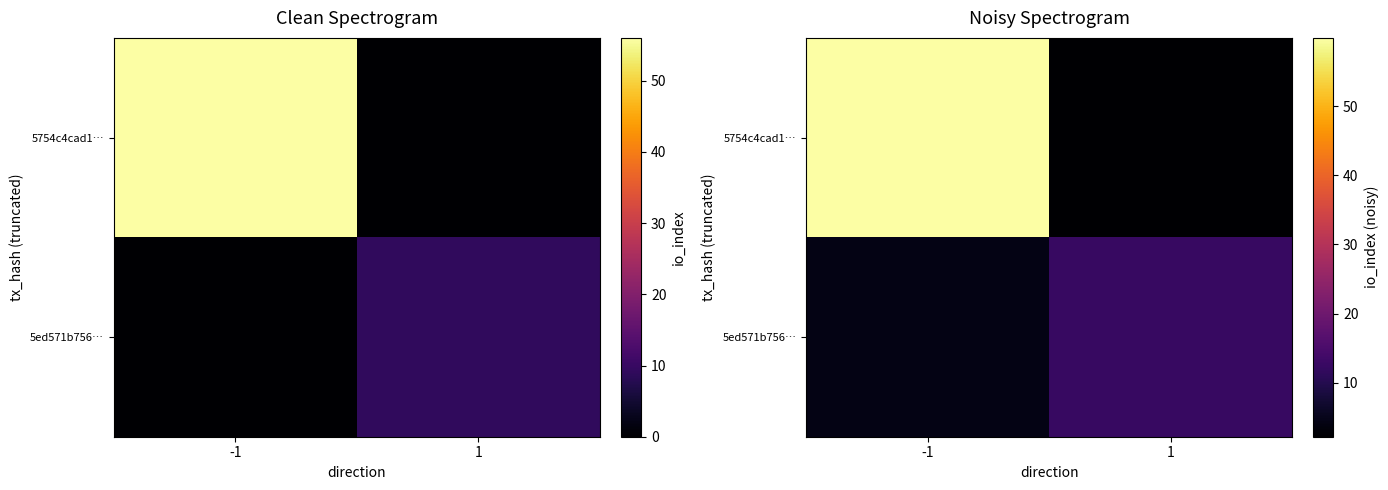

At which label does 5ed571b756… first exceed 12?

1